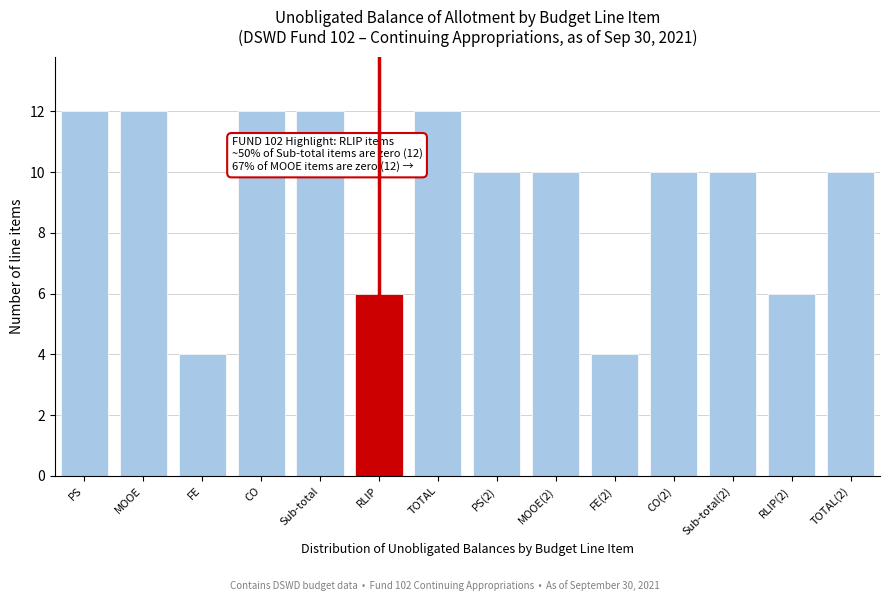

Reading right to left, list all the values displayed in this chart.

TOTAL(2)=10	RLIP(2)=6	Sub-total(2)=10	CO(2)=10	FE(2)=4	MOOE(2)=10	PS(2)=10	TOTAL=12	RLIP=6	Sub-total=12	CO=12	FE=4	MOOE=12	PS=12